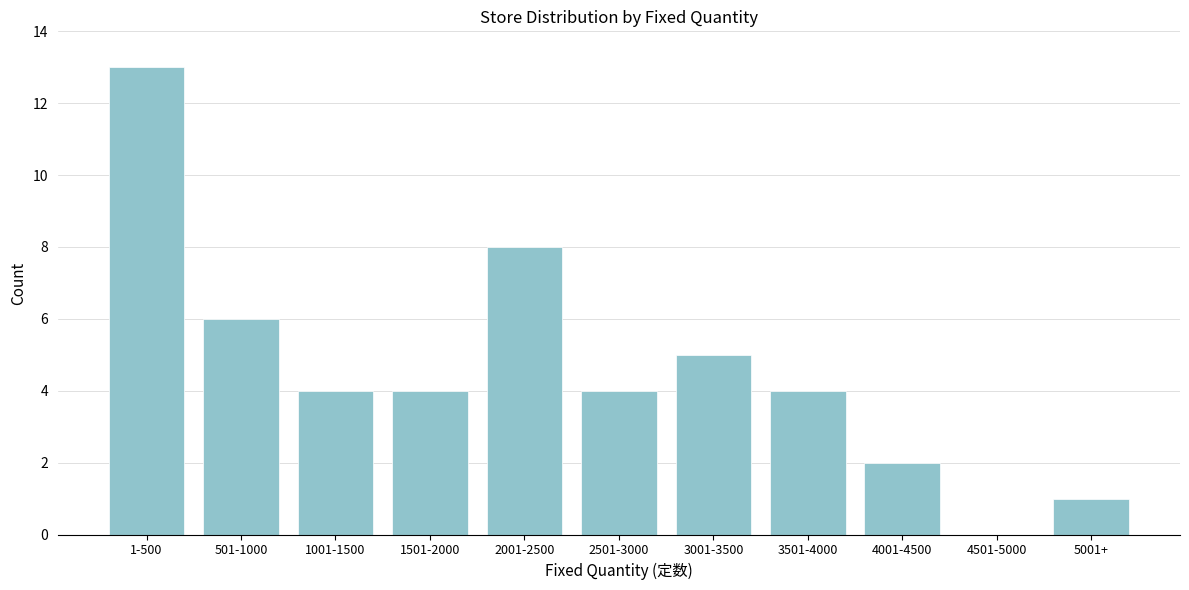

Reading left to right, what are all the values shown in this chart?

1-500=13	501-1000=6	1001-1500=4	1501-2000=4	2001-2500=8	2501-3000=4	3001-3500=5	3501-4000=4	4001-4500=2	4501-5000=0	5001+=1